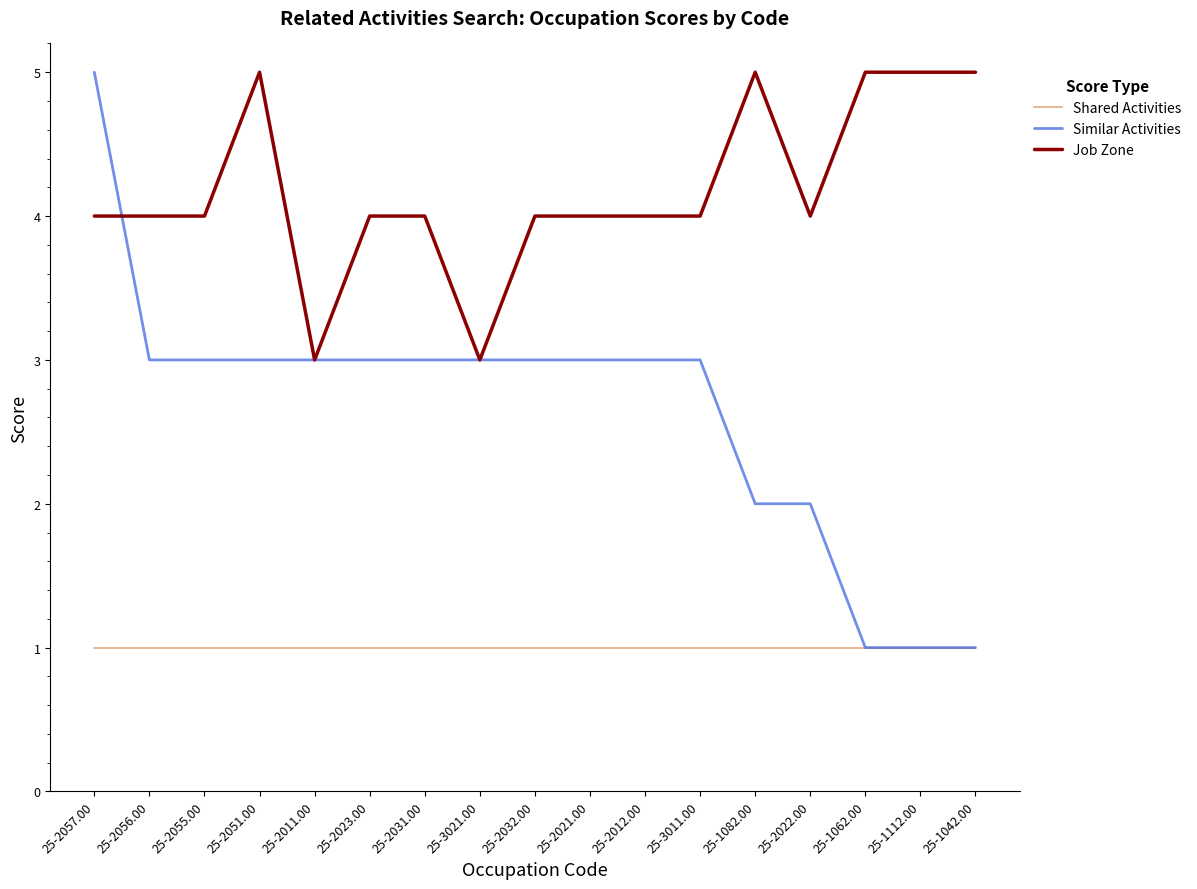

The Similar Activities series shows 3 at 25-2051.00. True or false?

True